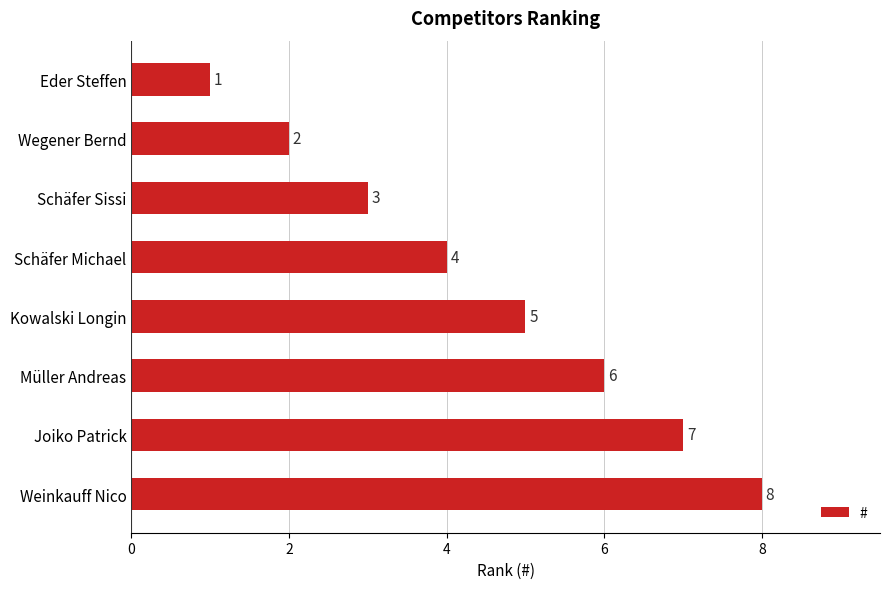

Rank the categories by value from lowest to highest.

Eder Steffen, Wegener Bernd, Schäfer Sissi, Schäfer Michael, Kowalski Longin, Müller Andreas, Joiko Patrick, Weinkauff Nico